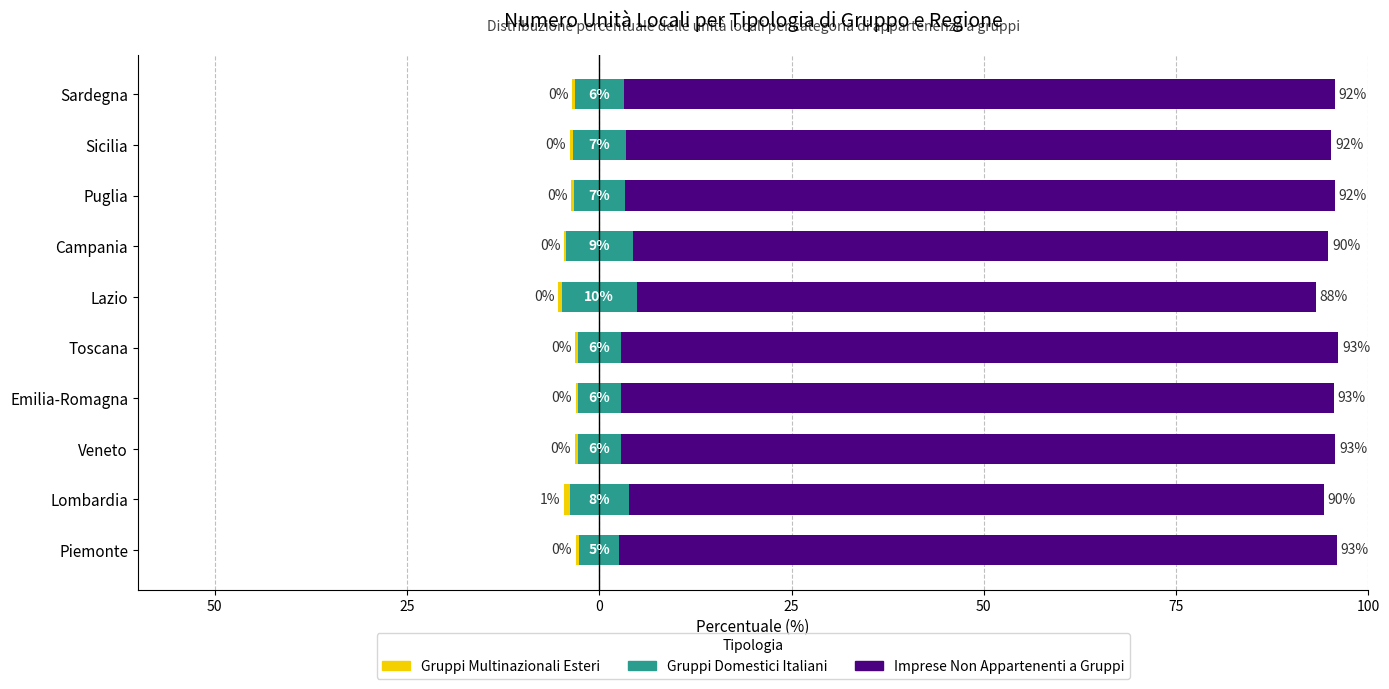

What are all the series names shown in the legend?

Gruppi Multinazionali Esteri, Gruppi Domestici Italiani, Imprese Non Appartenenti a Gruppi